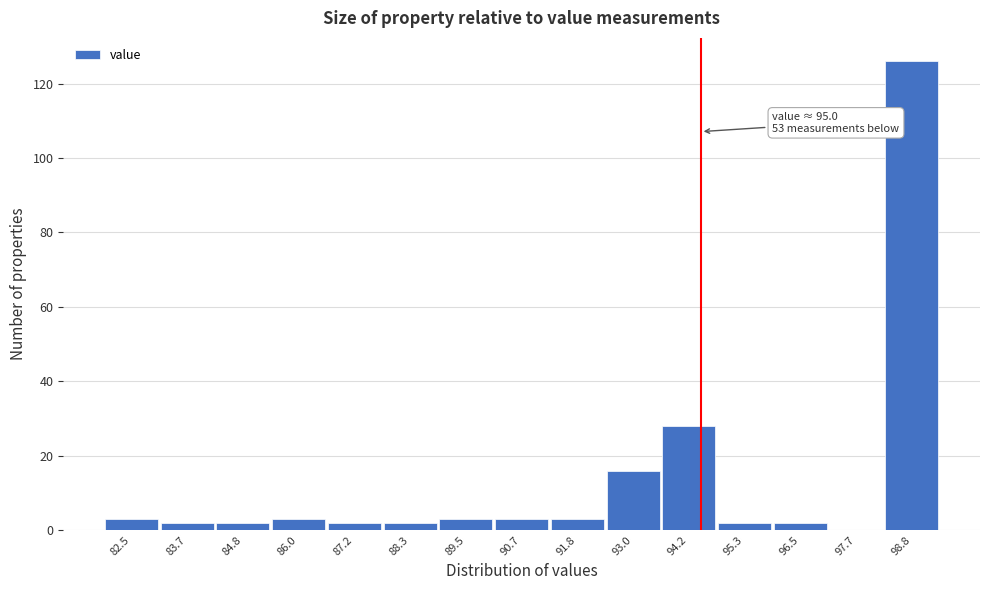

Reading right to left, transcribe all the data shown in this chart.

98.8=126	97.7=0	96.5=2	95.3=2	94.2=28	93.0=16	91.8=3	90.7=3	89.5=3	88.3=2	87.2=2	86.0=3	84.8=2	83.7=2	82.5=3